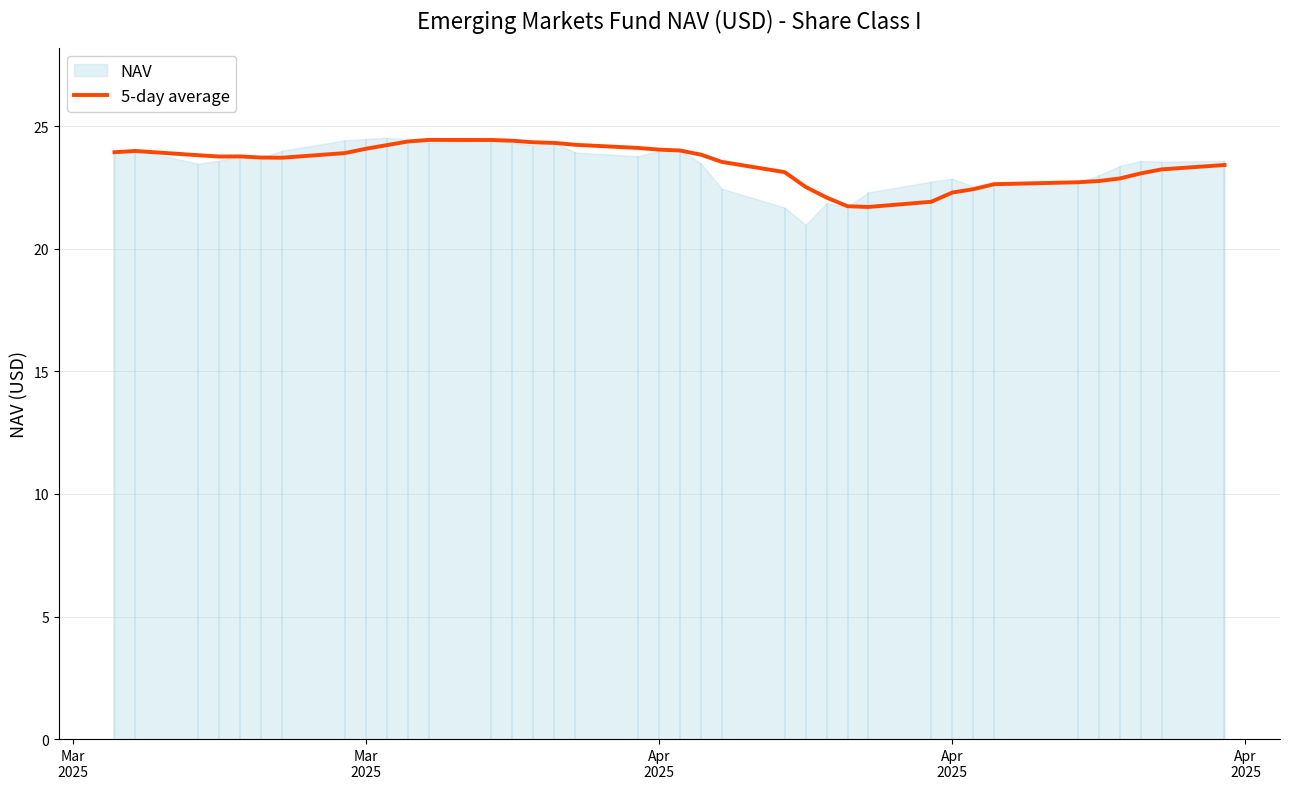

How many values are below 23?

11